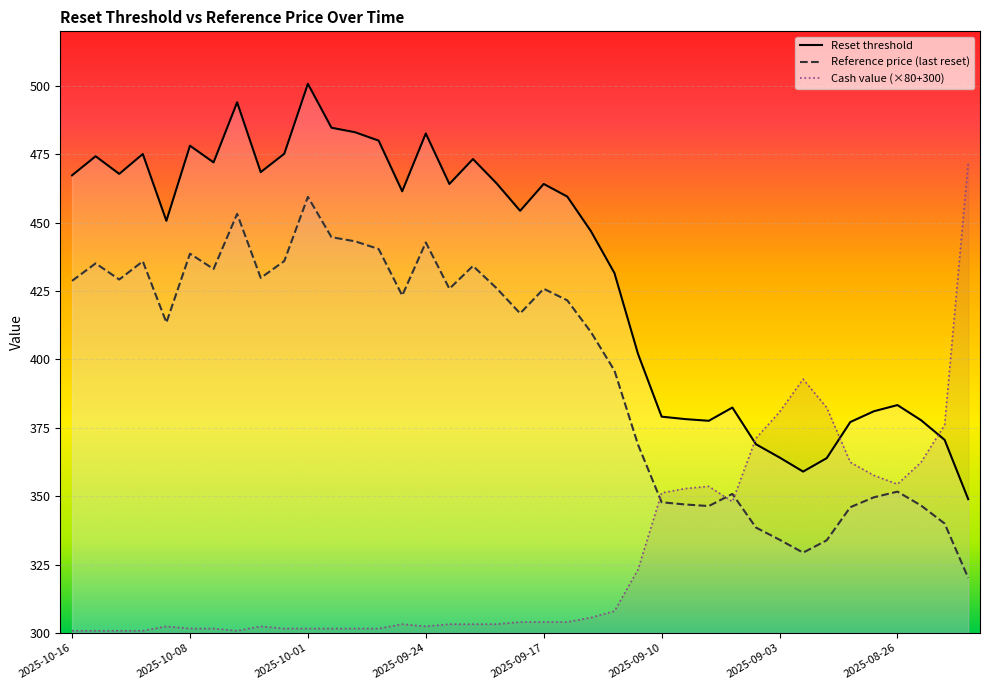

True or false: Reset threshold and Reference price (last reset) cross at least once.

False